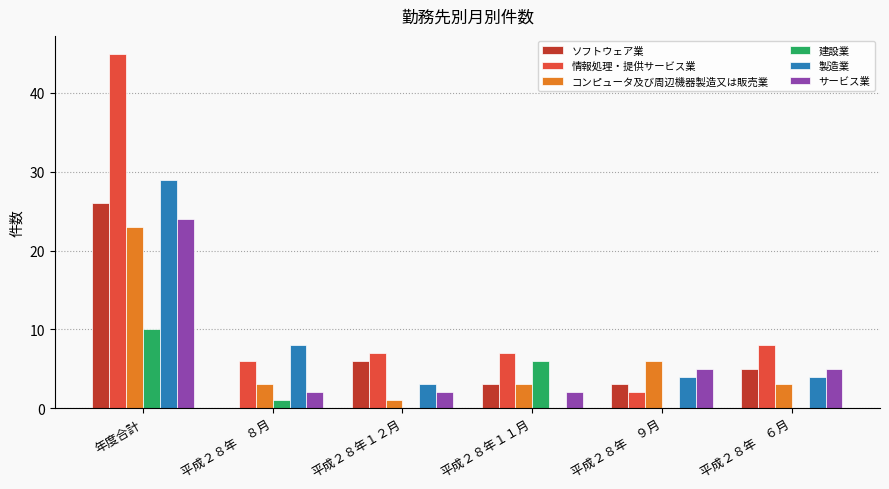

What is the average value of the 建設業 series?

3